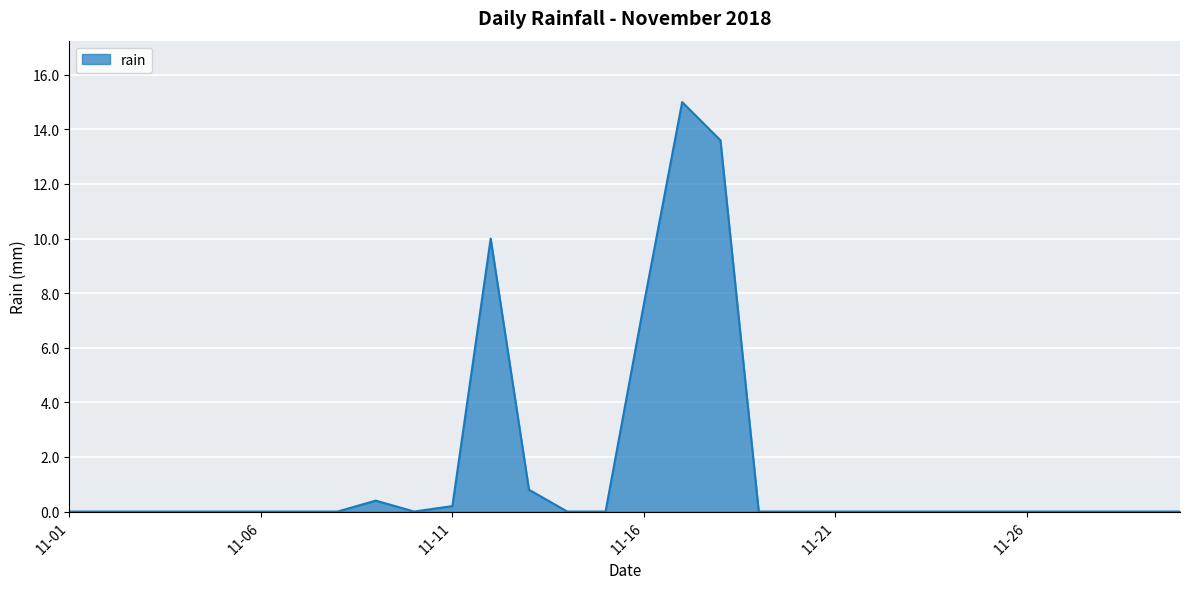

What is the maximum value shown in the chart?

15.0